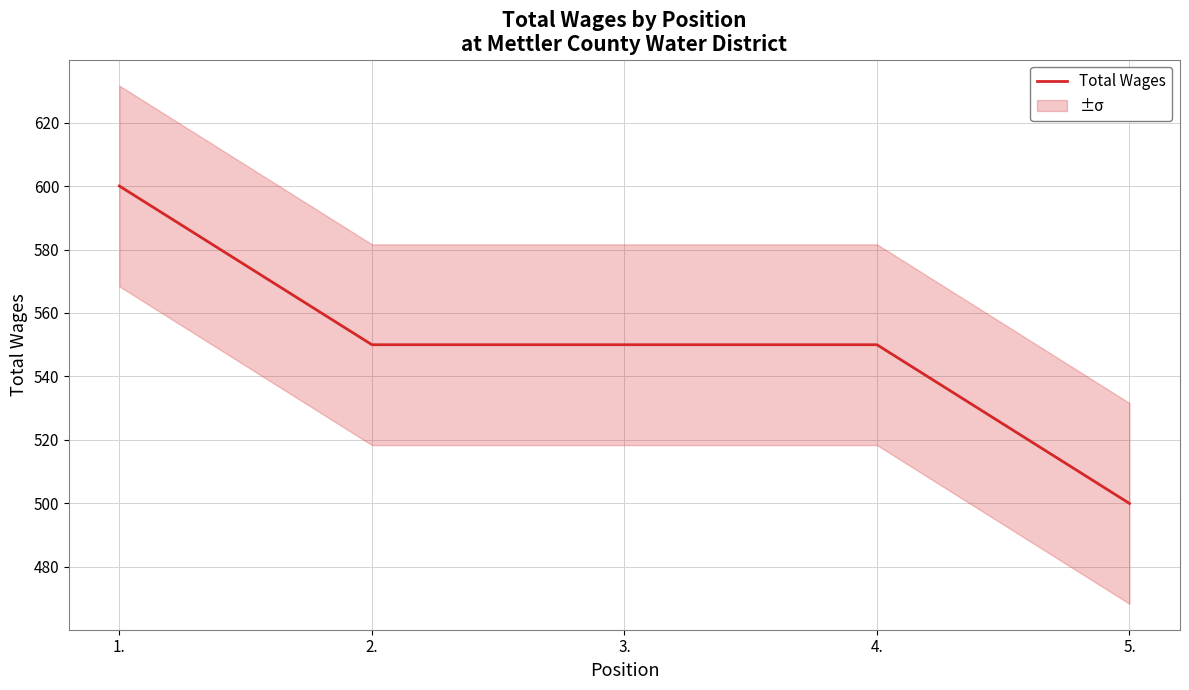

Reading left to right, what are all the values shown in this chart?

600	550	550	550	500